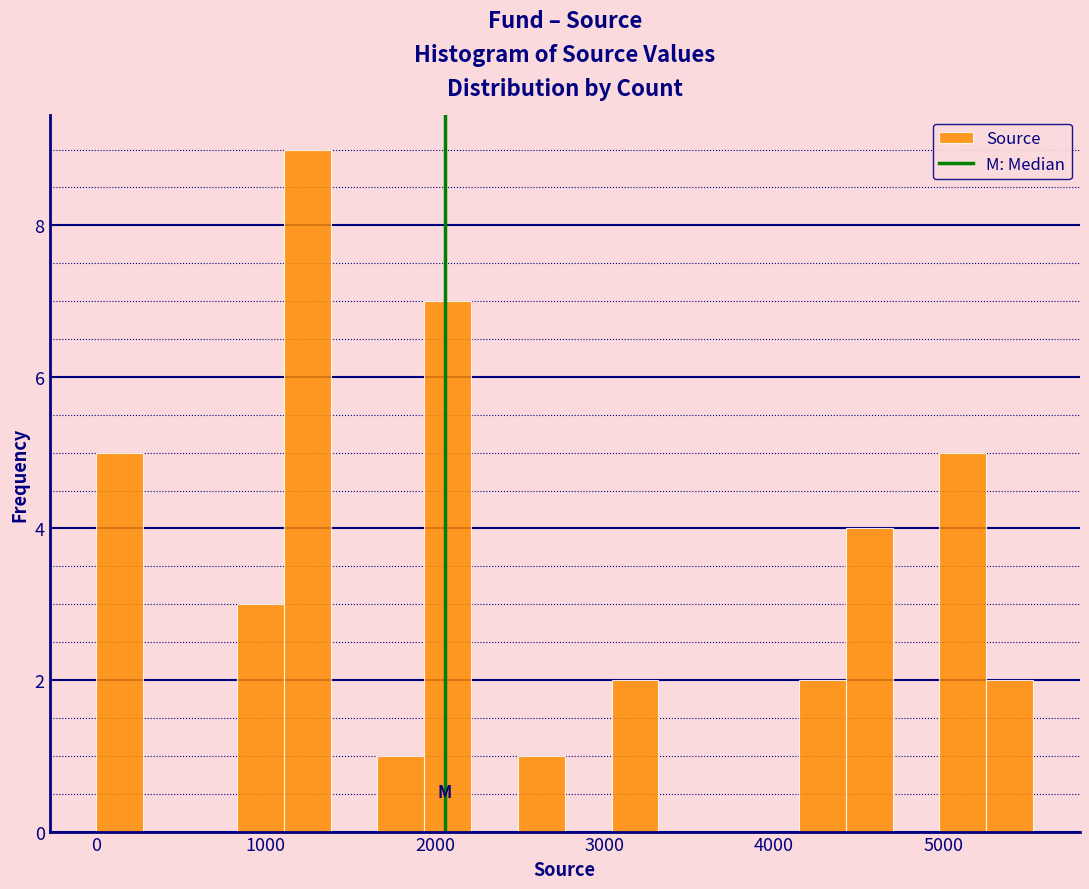

Read against the x-axis, roughly where is the centre of the tallest bar?

1200